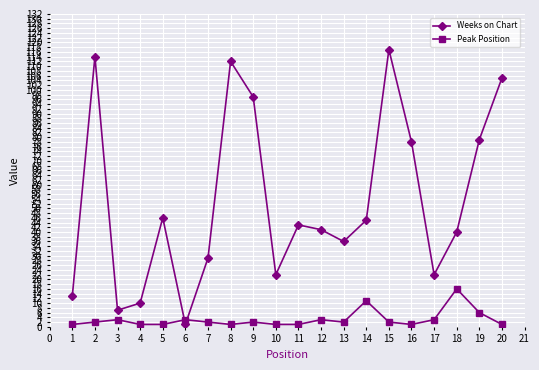

What is the difference between the second highest and second lowest values in the Weeks on Chart series?

107